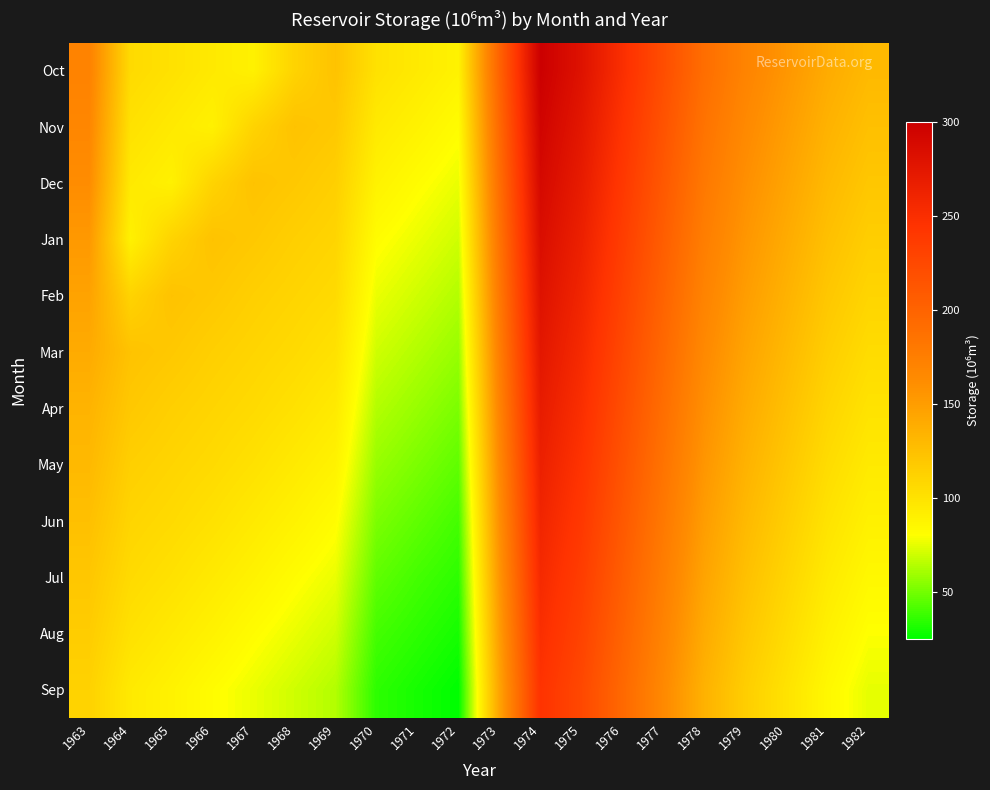

What is the difference between the highest and lowest values at 1968?

53.0